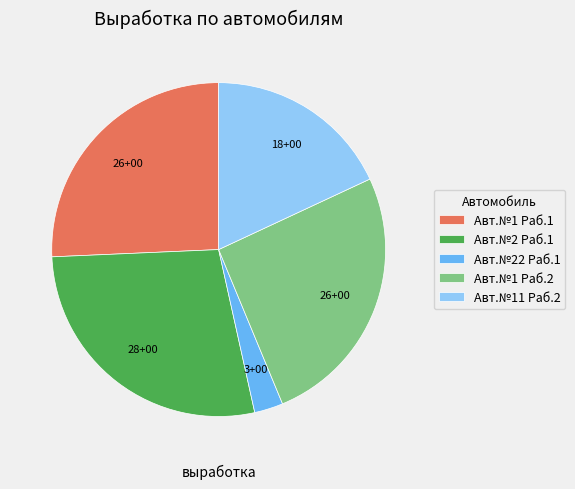

The Авт.№2 Раб.1 slice represents 15% of the pie. True or false?

False